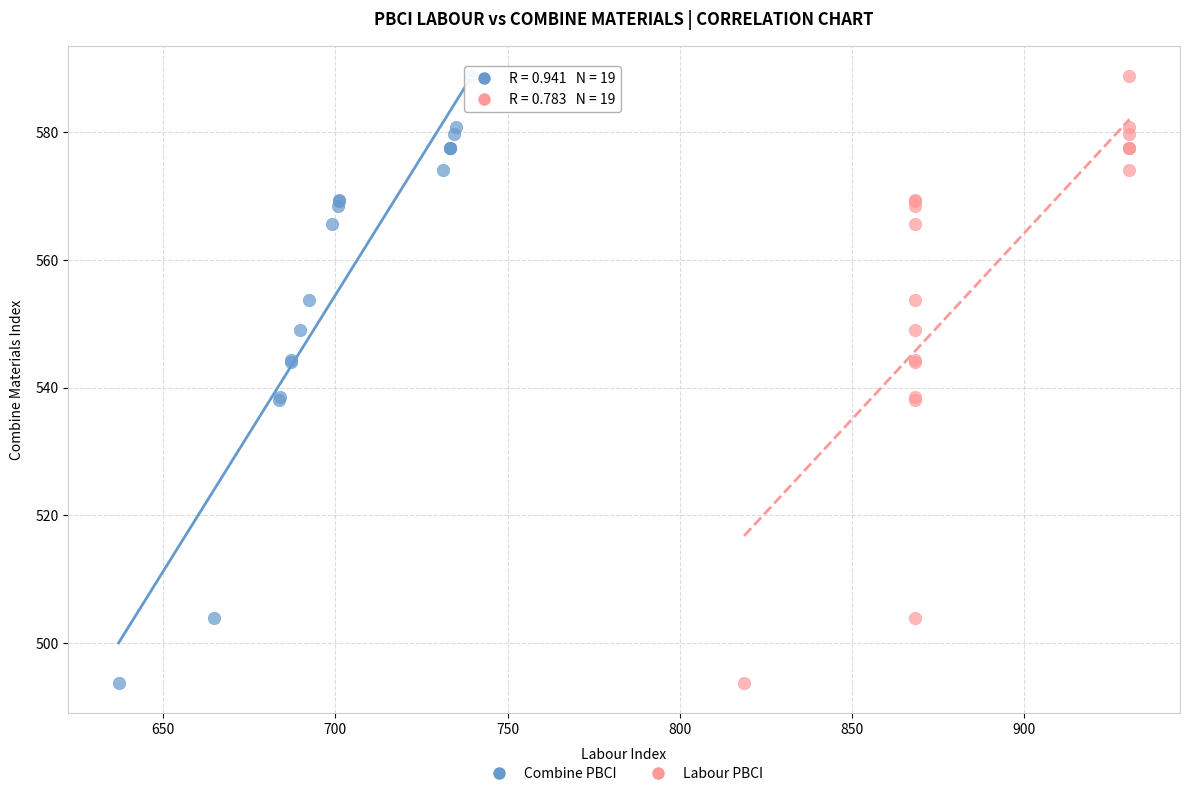

What are all the series names shown in the legend?

Combine PBCI, Labour PBCI